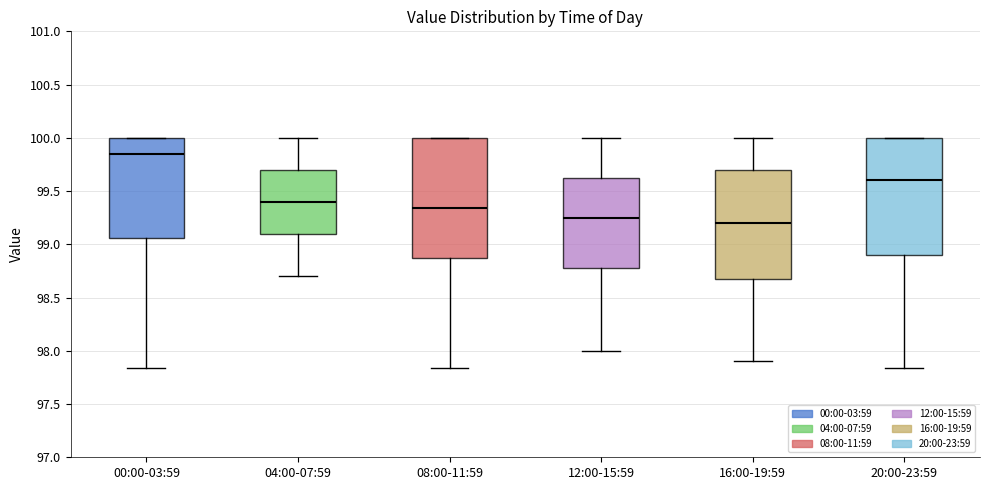

Reading left to right, transcribe this box plot: for each box, give where its median line is, the range the box spans, and where its two whiskers end, as read against the y-axis. The values are not printed on the chart, so give them approximately, as read against the axis.

00:00-03:59: median 99.85, box 99.05 to 100.00, whiskers 97.85 to 100.00
04:00-07:59: median 99.40, box 99.10 to 99.70, whiskers 98.70 to 100.00
08:00-11:59: median 99.35, box 98.85 to 100.00, whiskers 97.85 to 100.00
12:00-15:59: median 99.25, box 98.80 to 99.65, whiskers 98.00 to 100.00
16:00-19:59: median 99.20, box 98.70 to 99.70, whiskers 97.90 to 100.00
20:00-23:59: median 99.60, box 98.90 to 100.00, whiskers 97.85 to 100.00